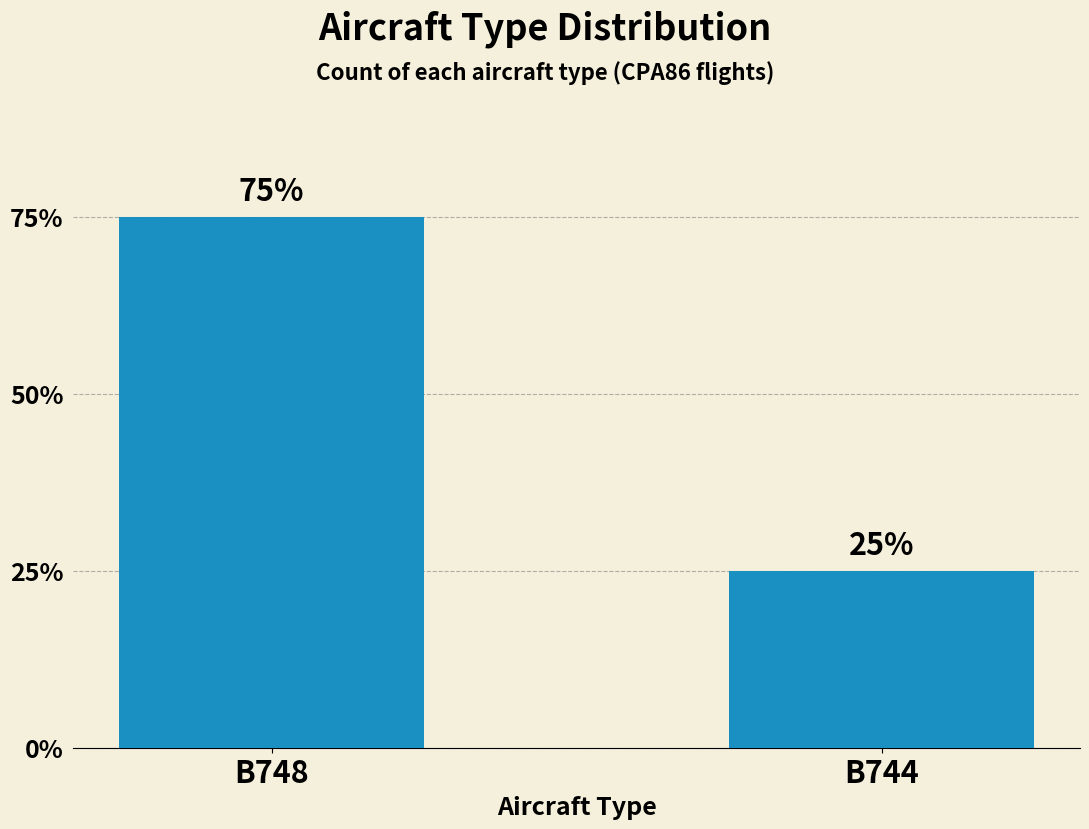

Rank the categories by value from lowest to highest.

B744, B748